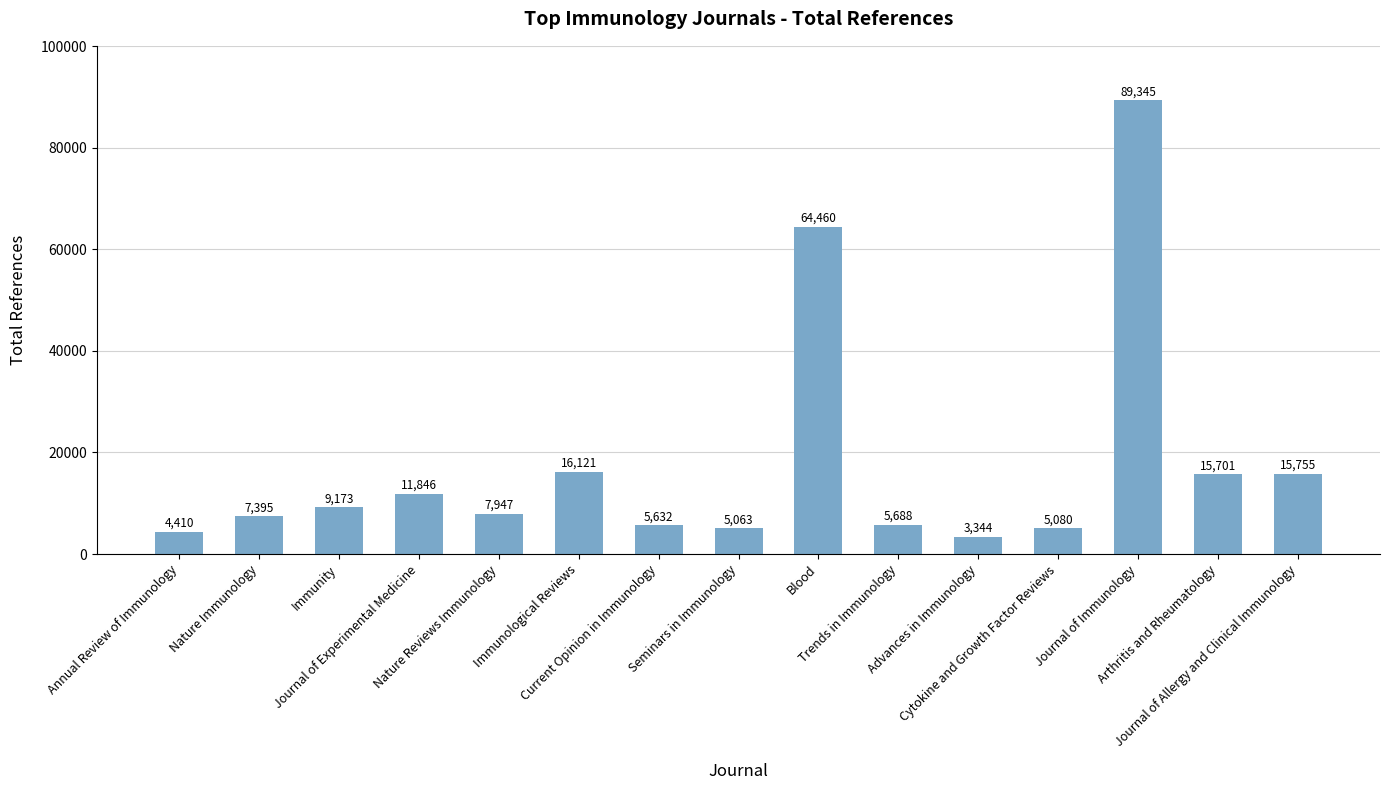

What is the sum of the values at Journal of Allergy and Clinical Immunology and Blood?

80215